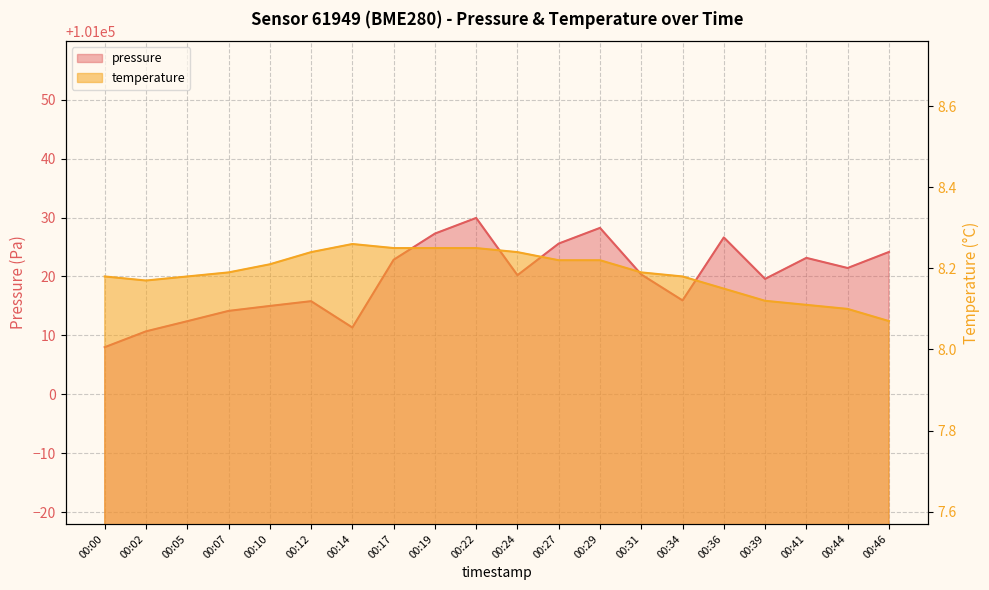

At 00:07, list the series in order from largest to smallest.

pressure, temperature